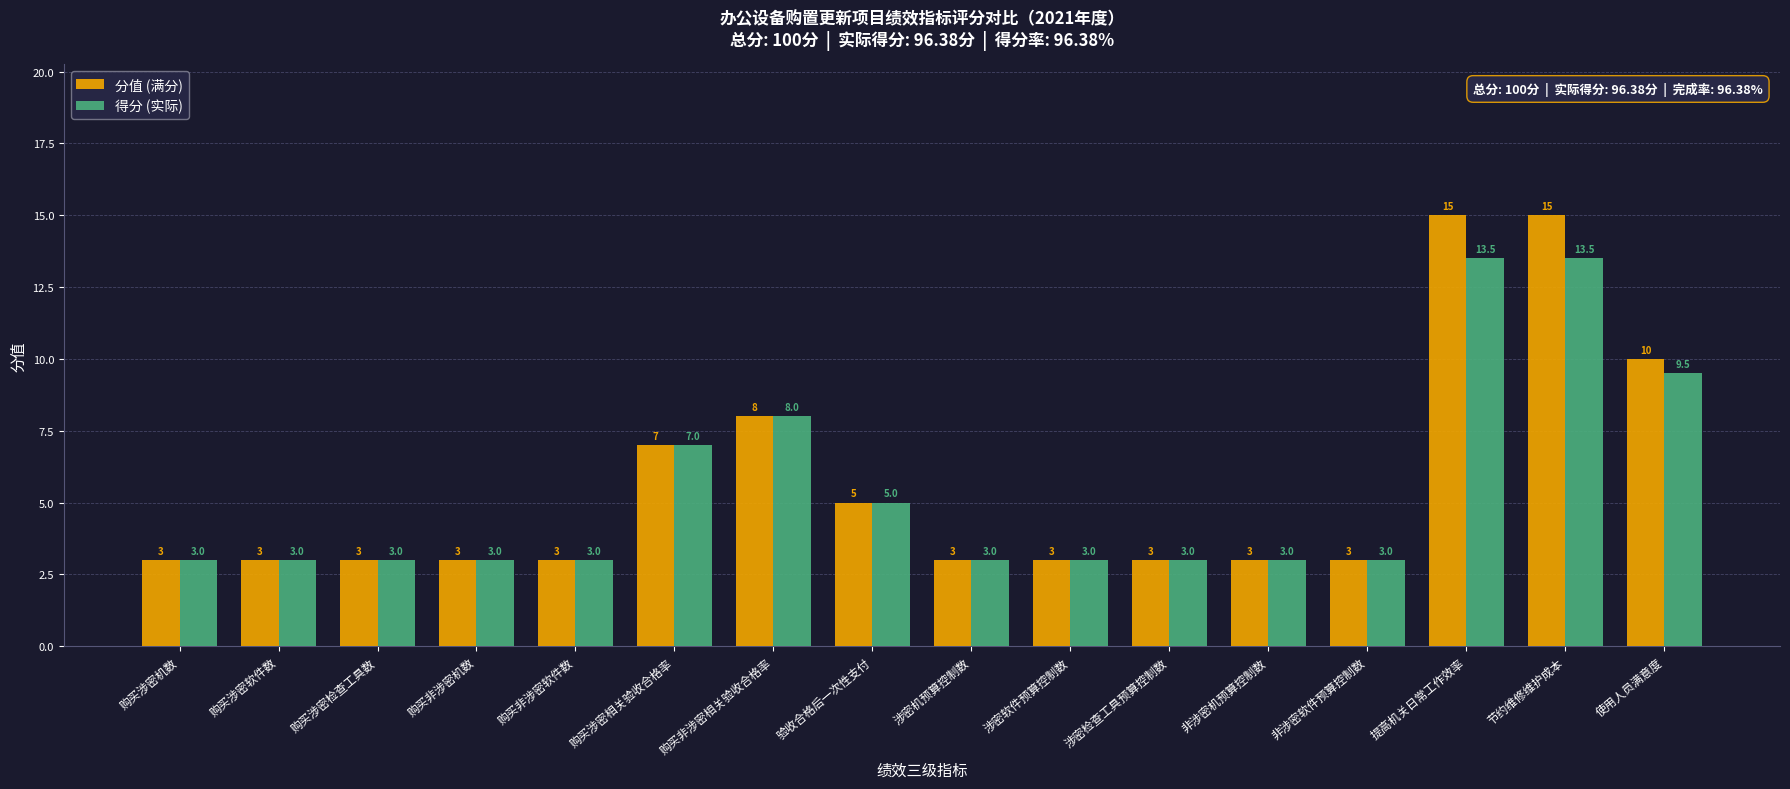

List the series in order of their overall mean, highest first.

分值 (满分), 得分 (实际)